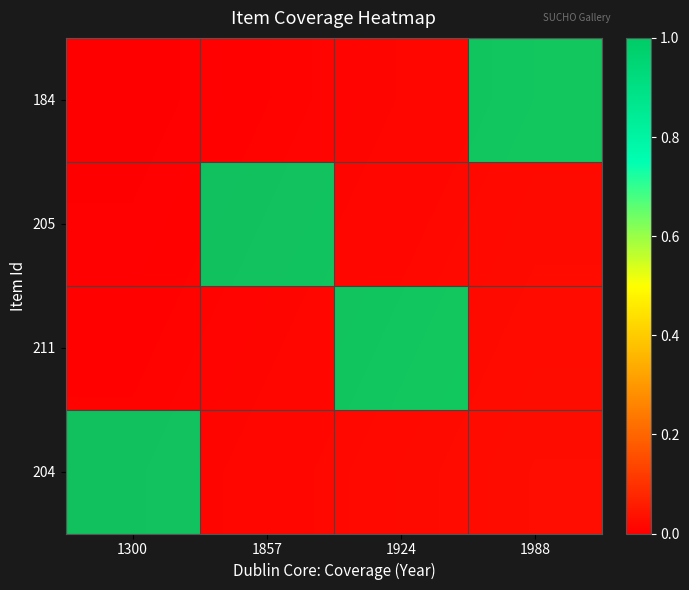

The value of 205 at 1988 is -1. True or false?

False